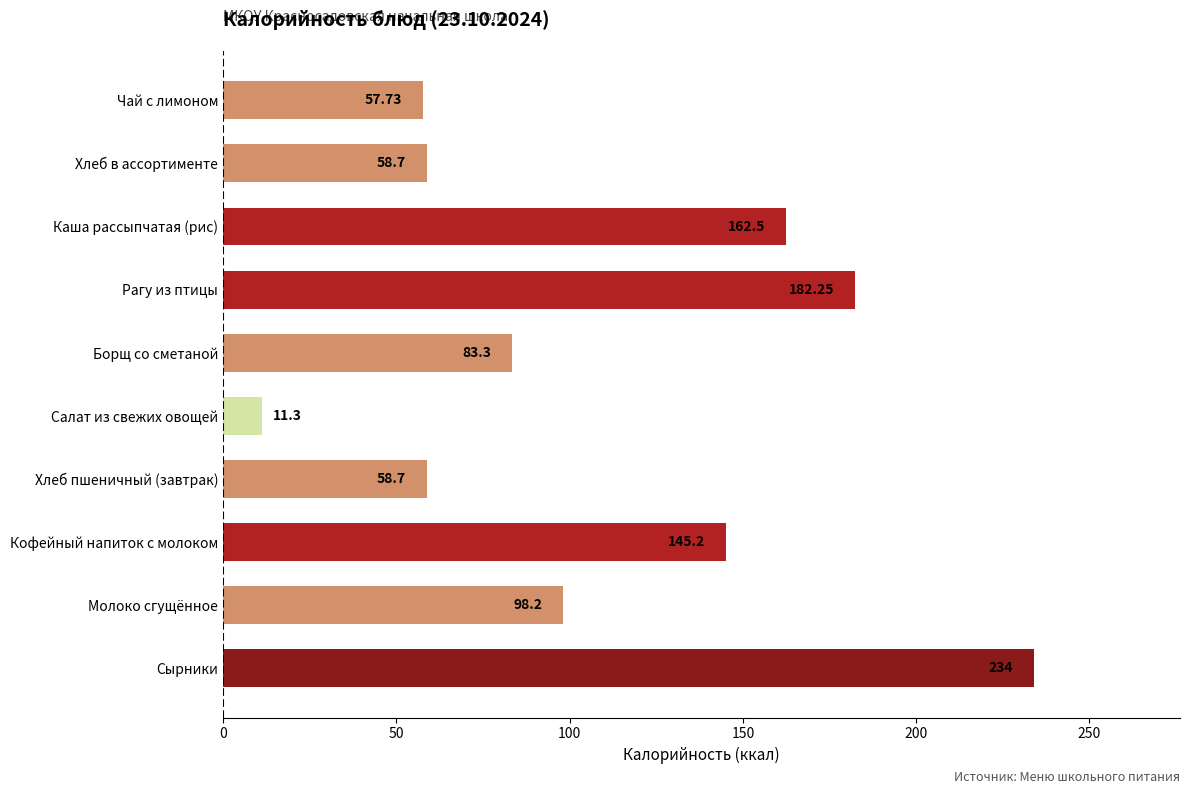

What is the change in value from Хлеб пшеничный (завтрак) to Каша рассыпчатая (рис)?

+103.8